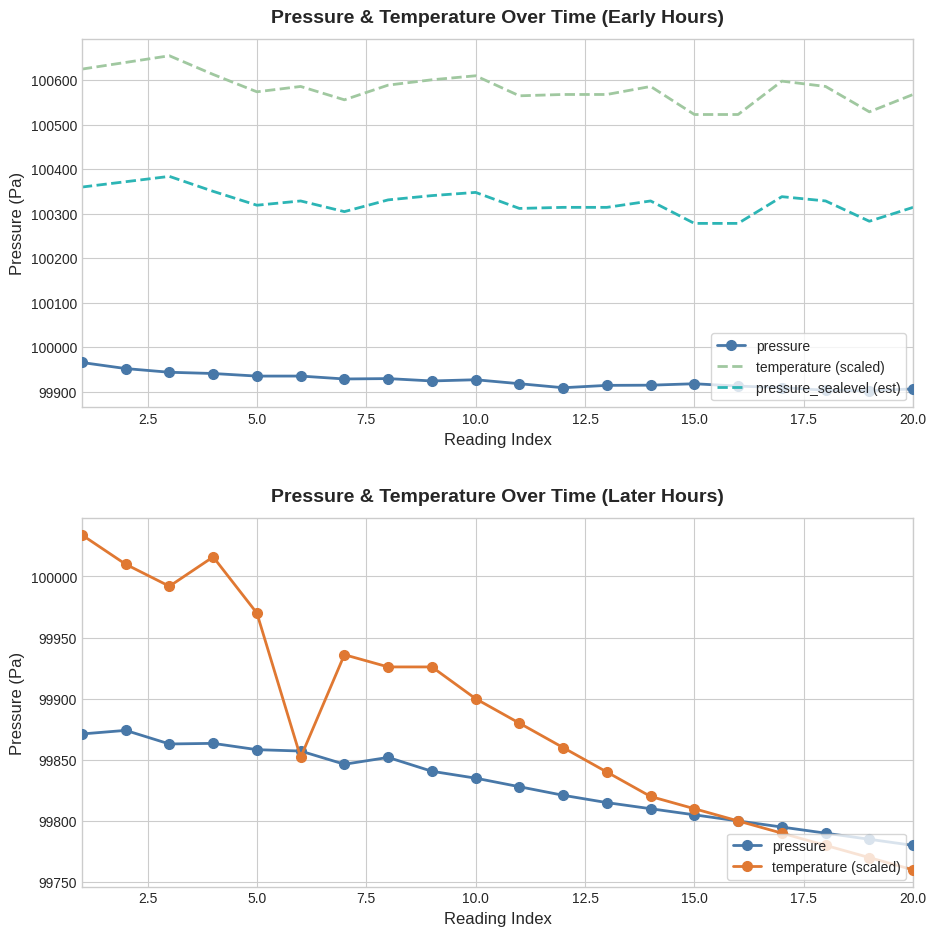

How many lines are shown in the chart?

3